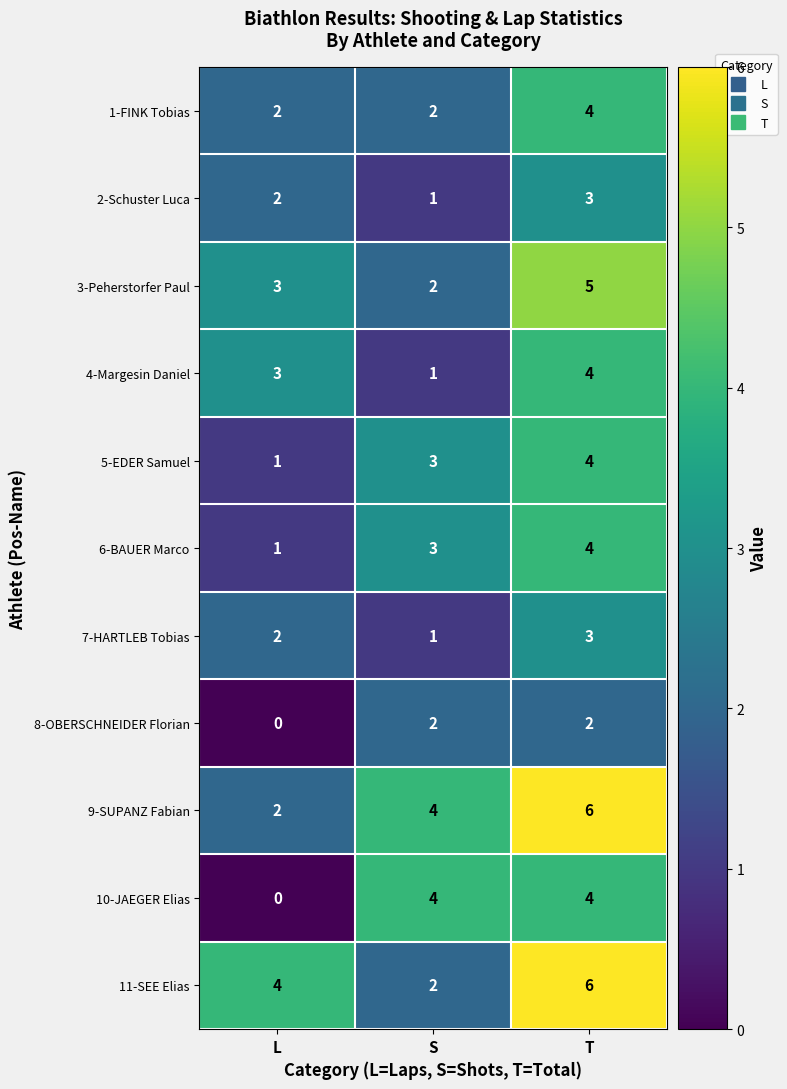

What is the sum of the 2-Schuster Luca values at L and T?

5